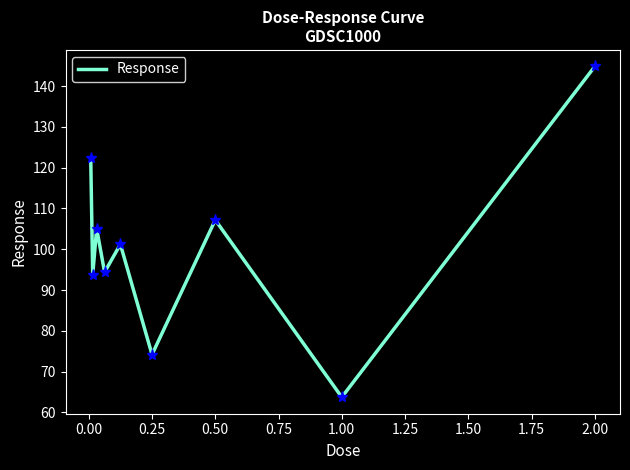

What is the difference between the maximum and minimum values?

81.1